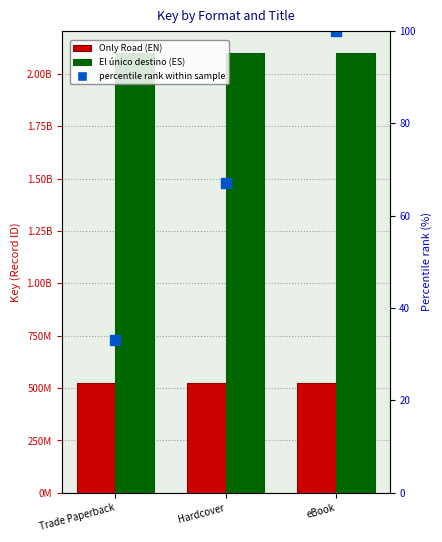

Which has a higher value, eBook or Trade Paperback?

eBook